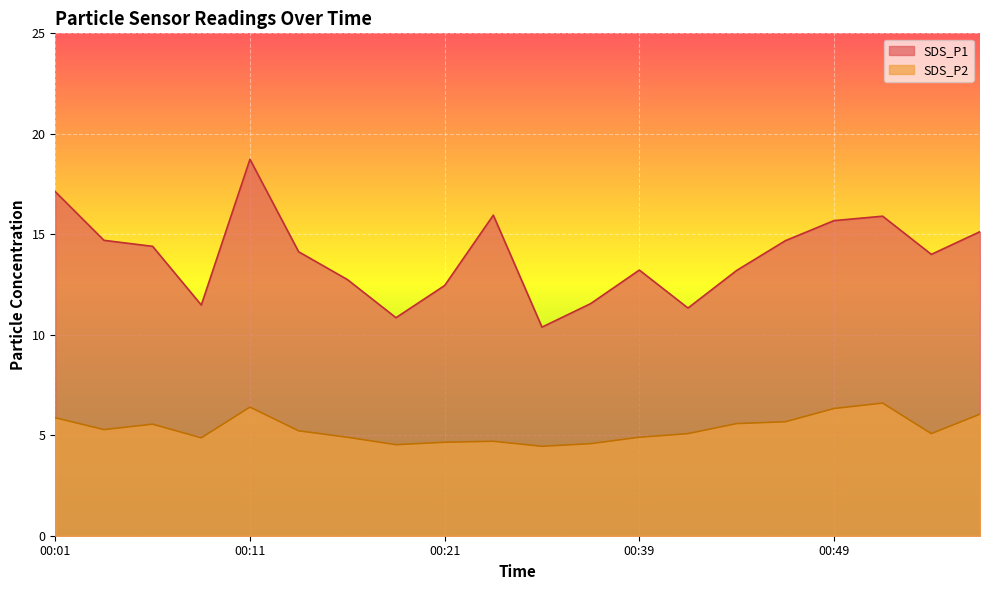

Is the value of SDS_P1 at 00:19 greater than the value of SDS_P2 at 00:06?

Yes